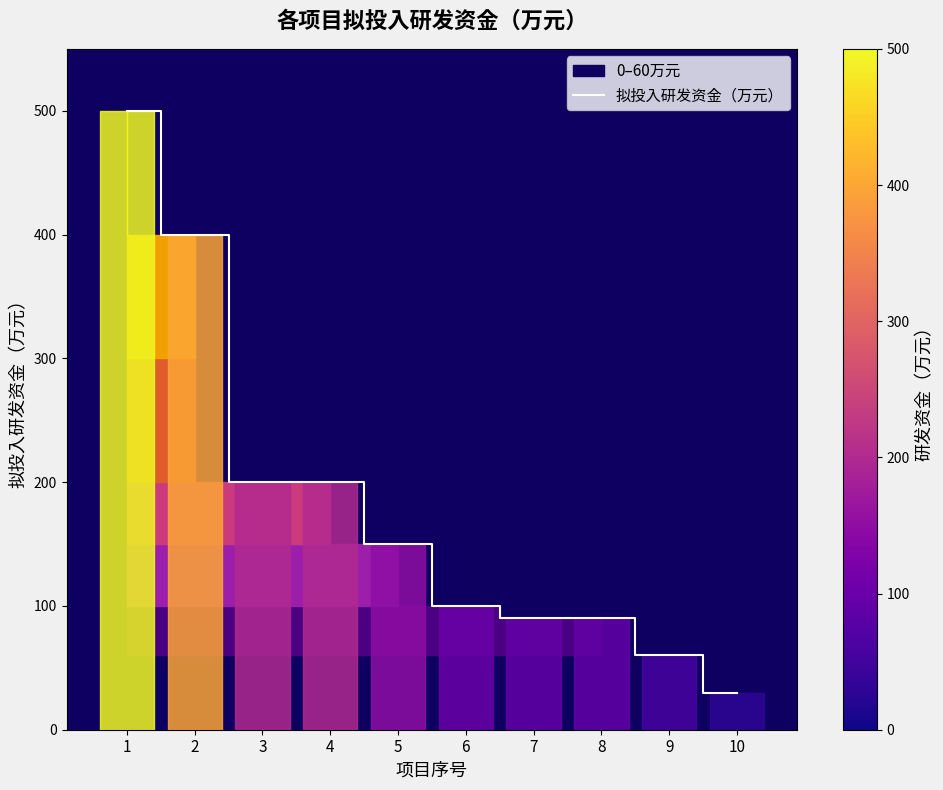

Where does the data first go above 150?

1